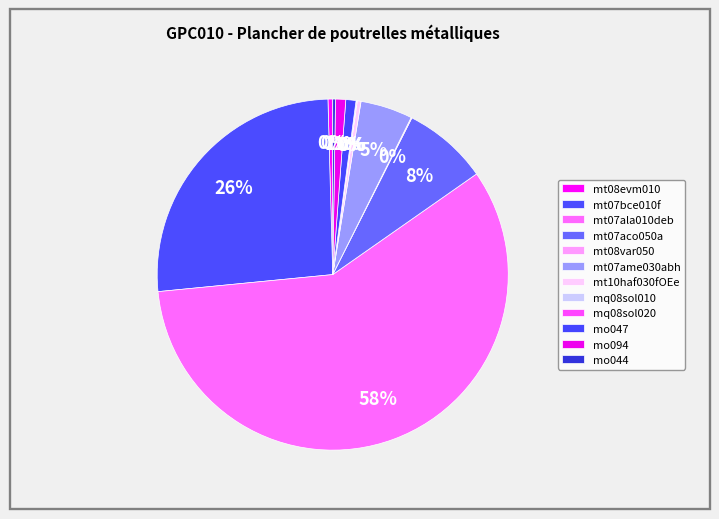

Which category has the biggest portion of the pie?

mt07ala010deb